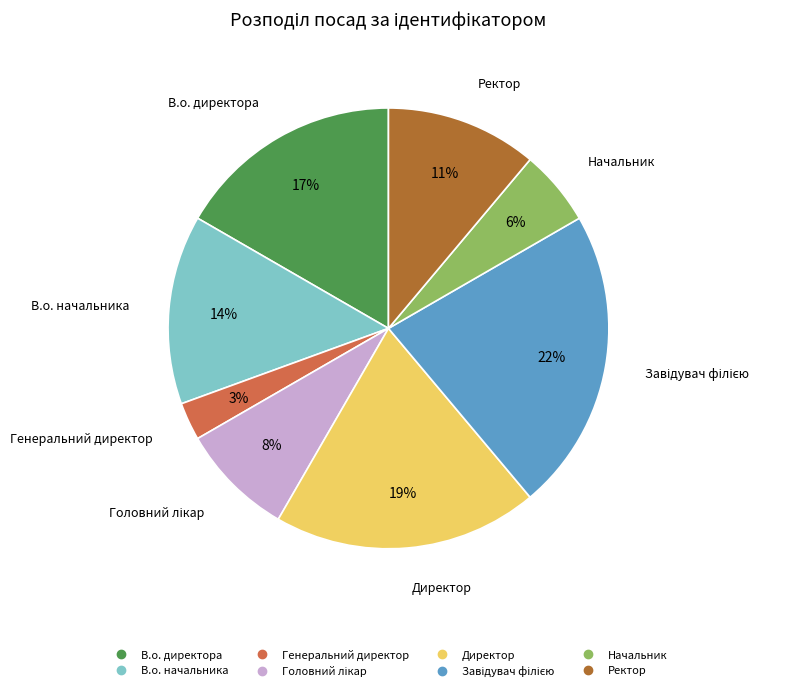

Combined, do В.о. начальника and В.о. директора account for over 50%?

No